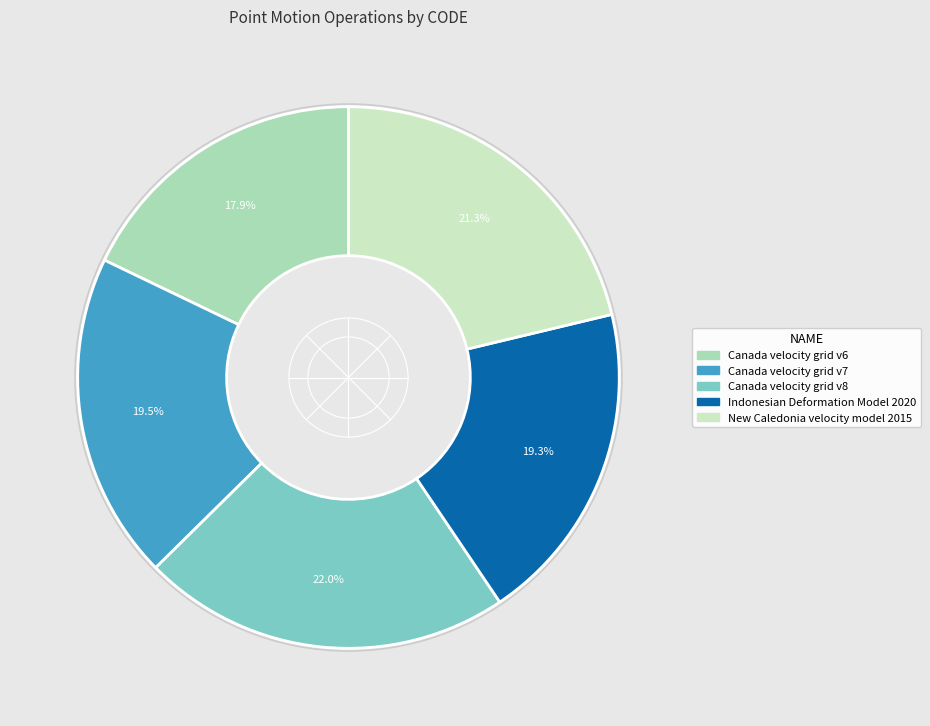

Is it true that Canada velocity grid v8 is 22% of the pie?

True